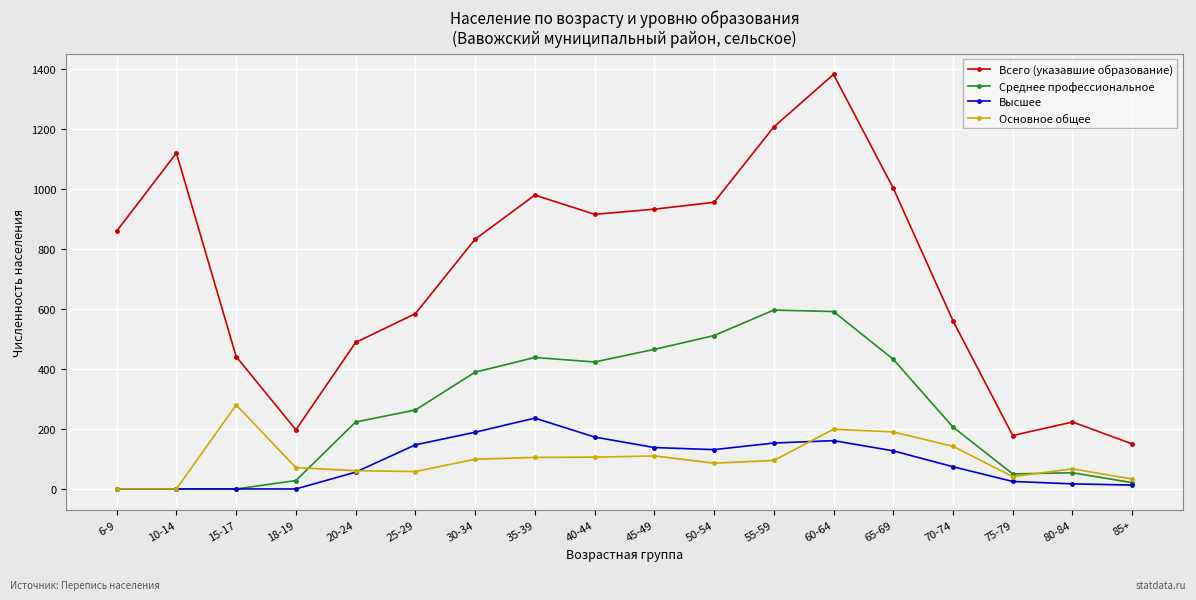

At which label does Всего (указавшие образование) reach its minimum?

85+